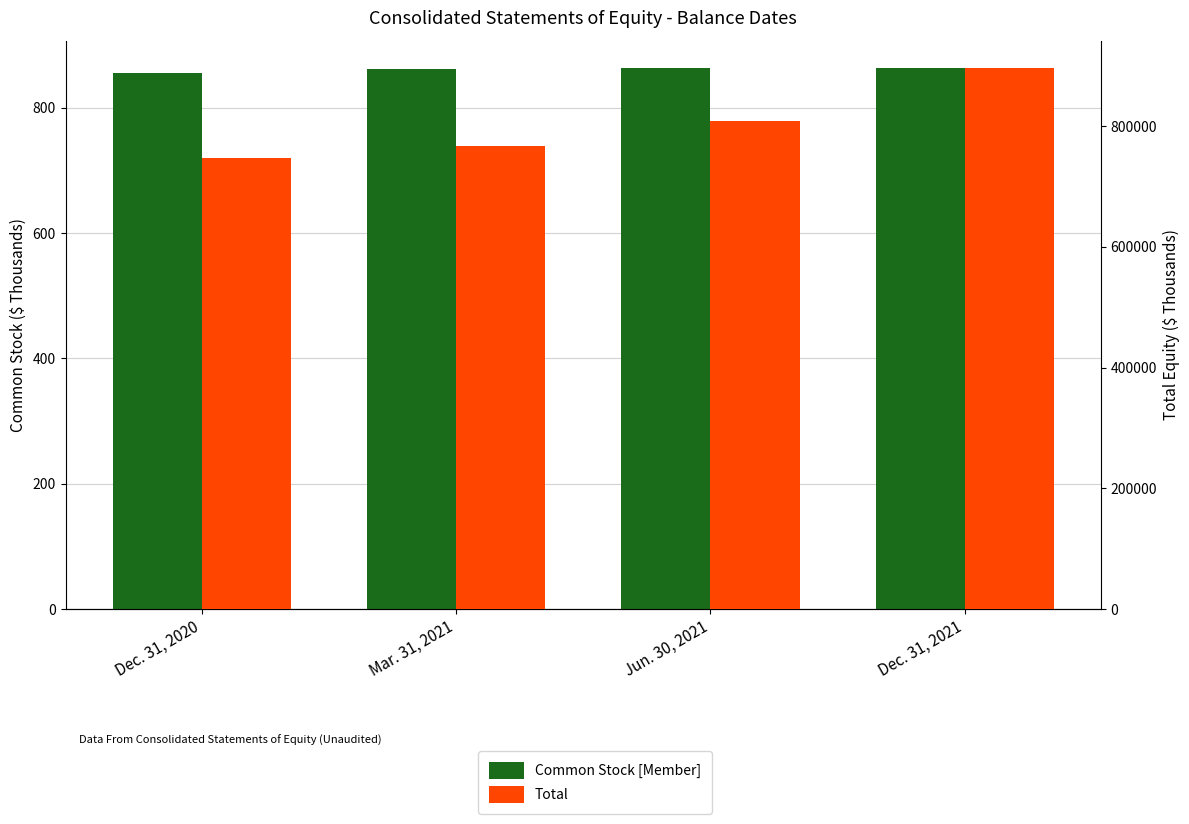

What is the value of the Total bar at the 3rd from the left?

809124